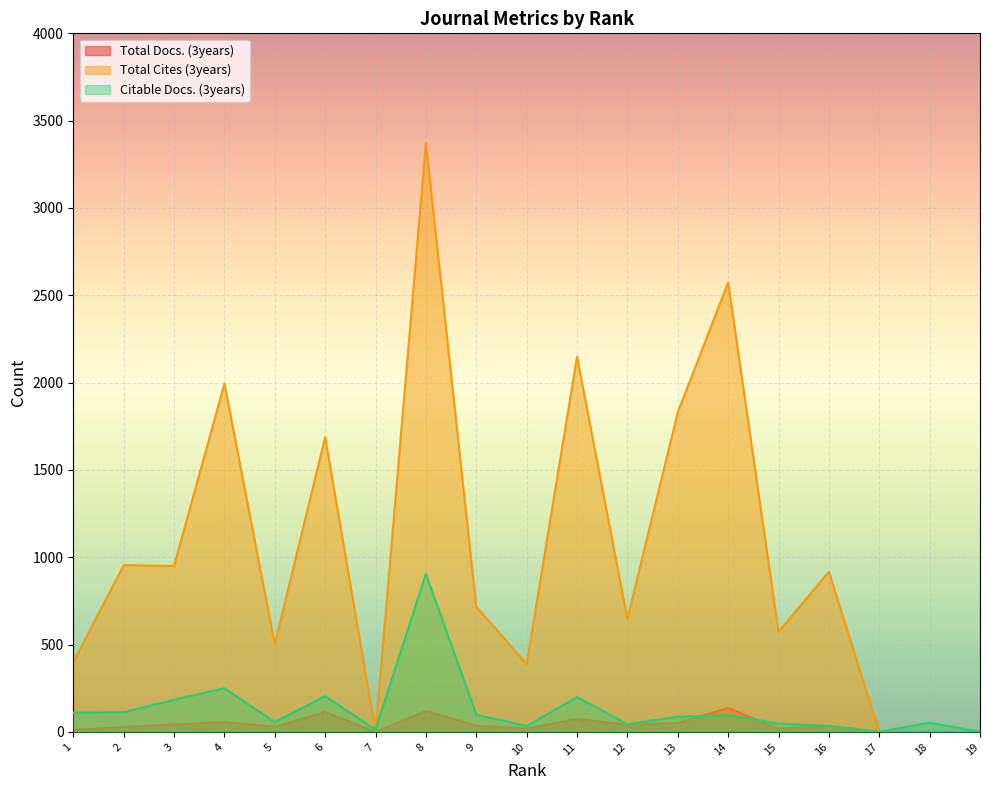

What is the average value of the Total Cites (3years) series?

1034